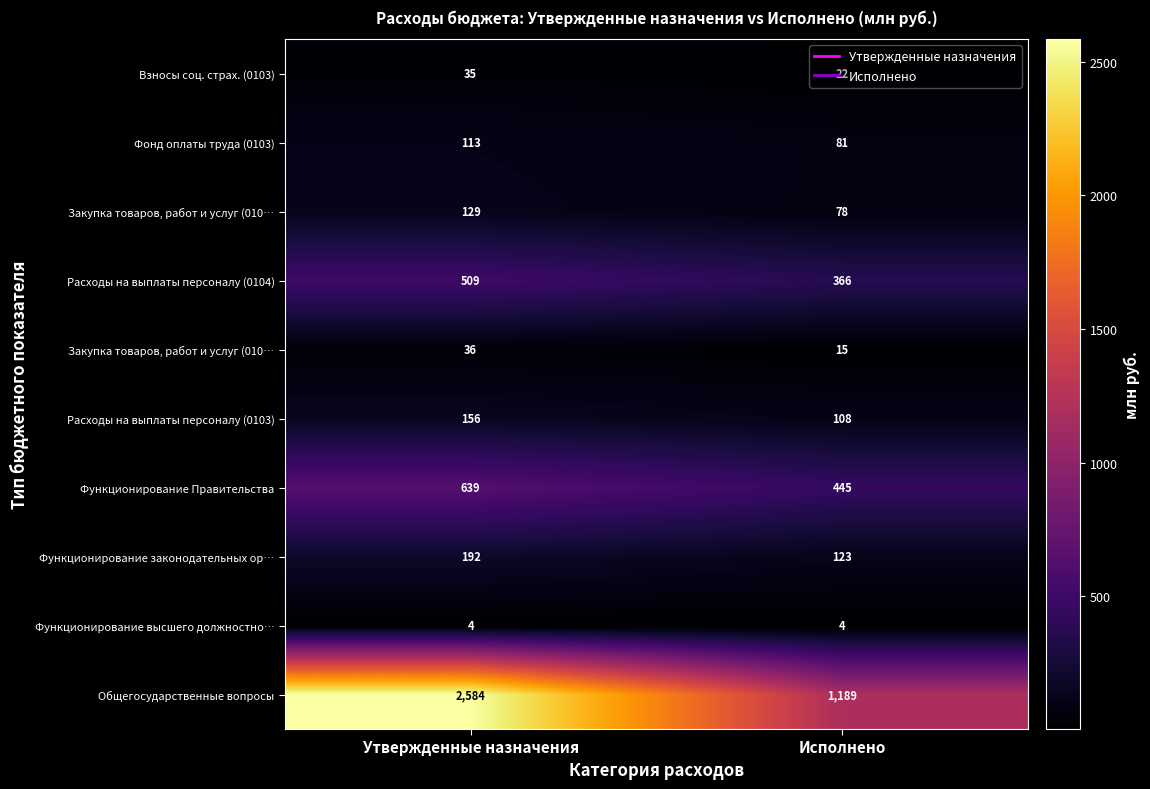

What is the greatest value displayed?

2584.0